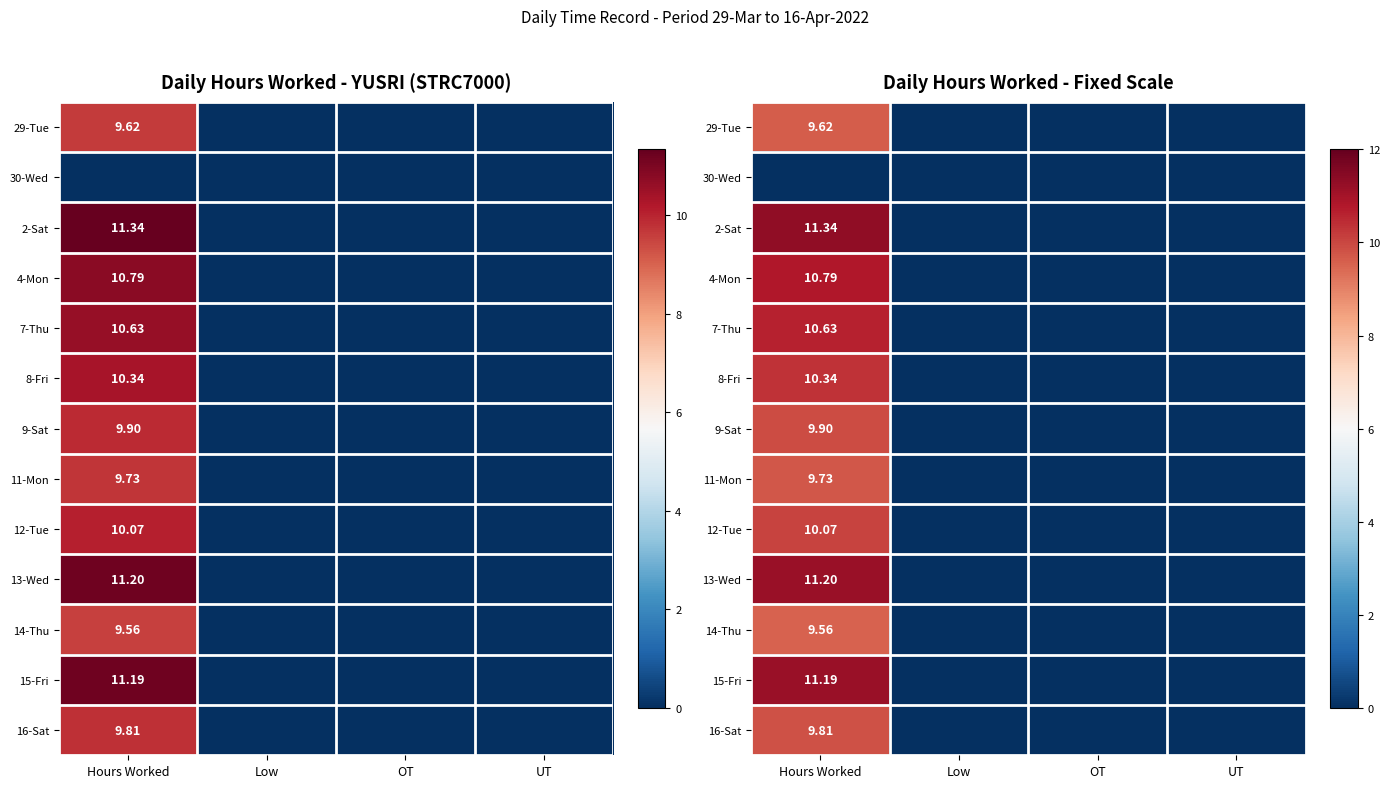

What is the difference between the maximum and minimum values in the 14-Thu series?

9.6